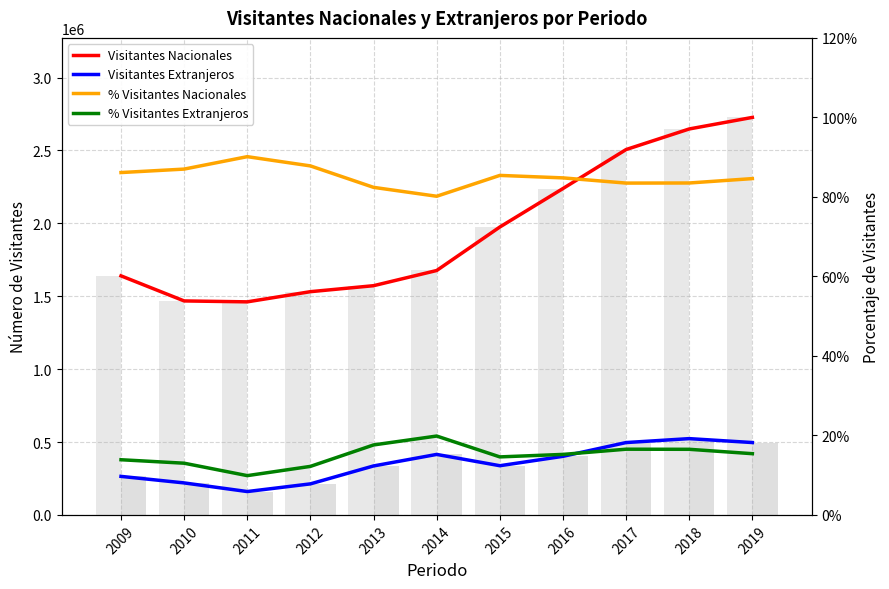

The value of Visitantes Nacionales at 2018 is 3563463.4. True or false?

False